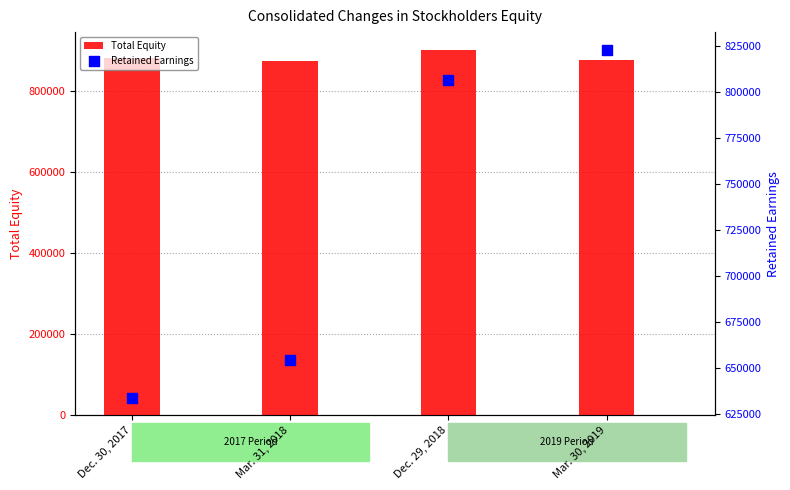

At how many categories does at least one series exceed 724200?

4